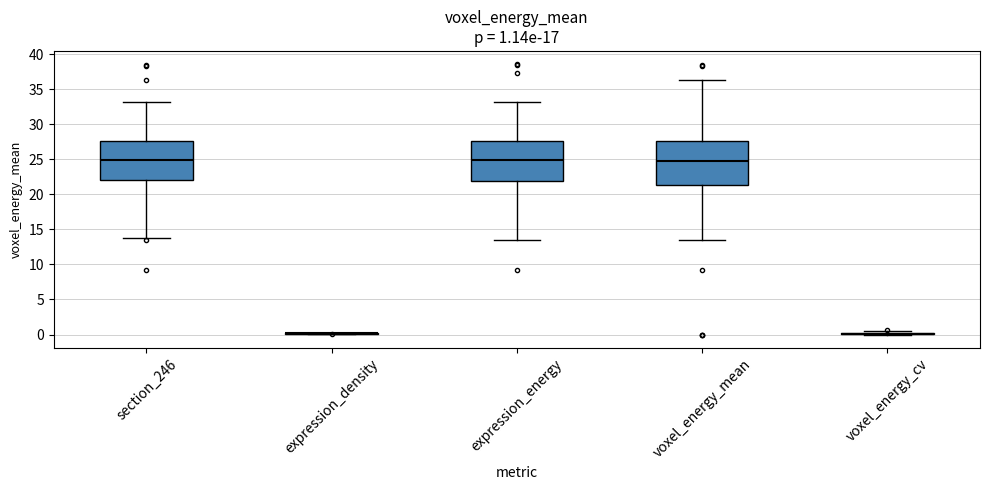

Which box is the tallest, from its lower edge to its upper edge?

voxel_energy_mean